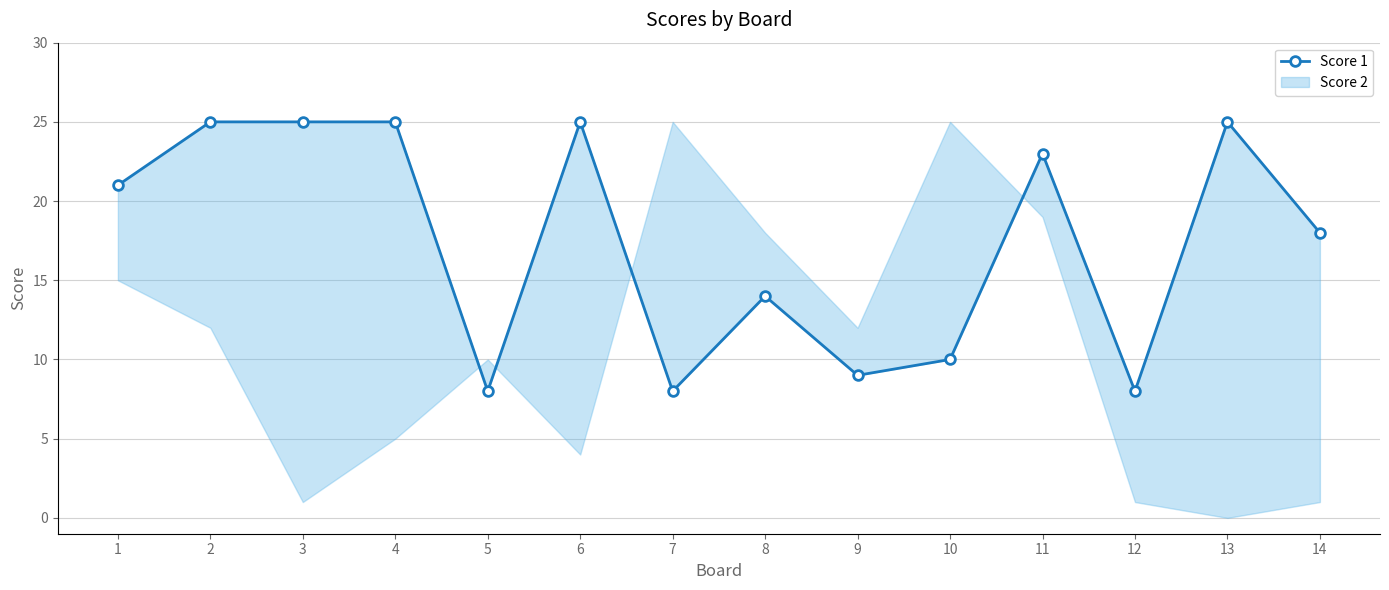

Which has a higher value, 6 or 12?

6